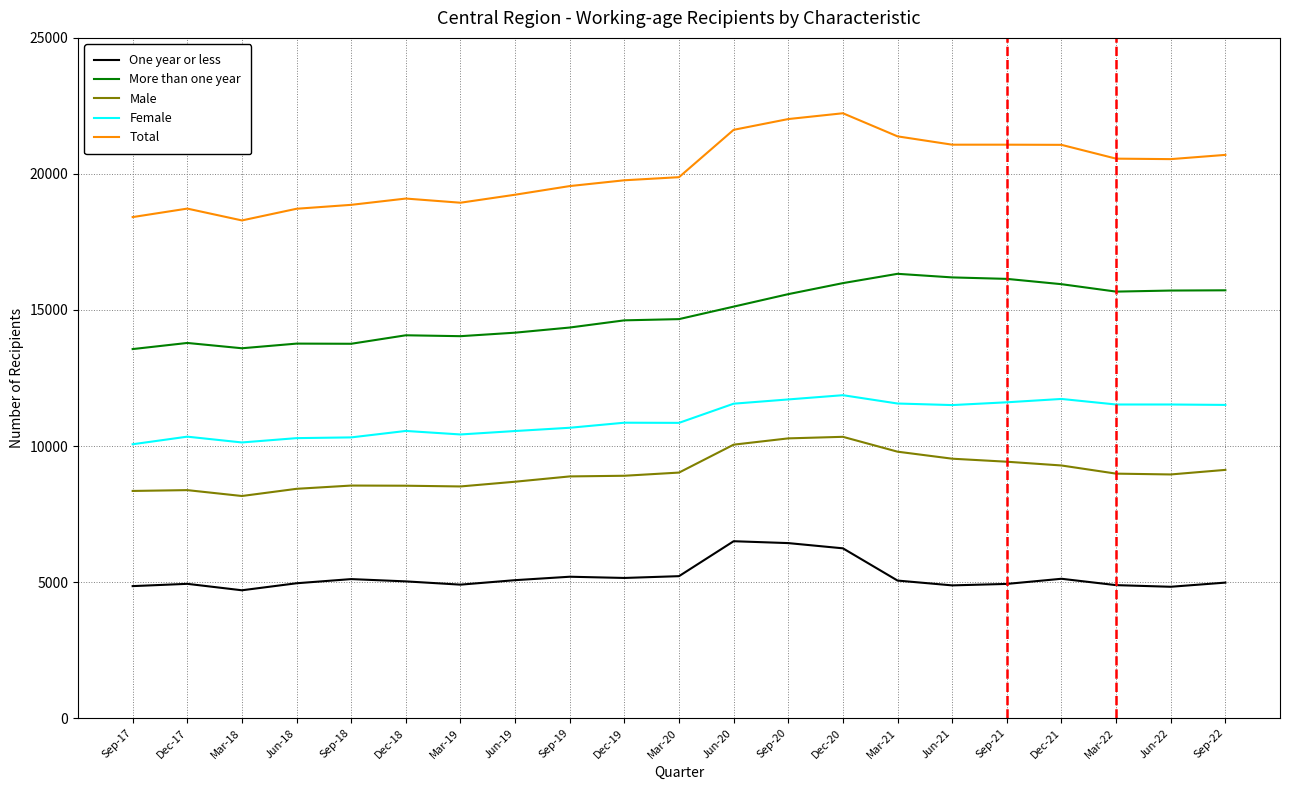

How many distinct data groups are displayed?

5